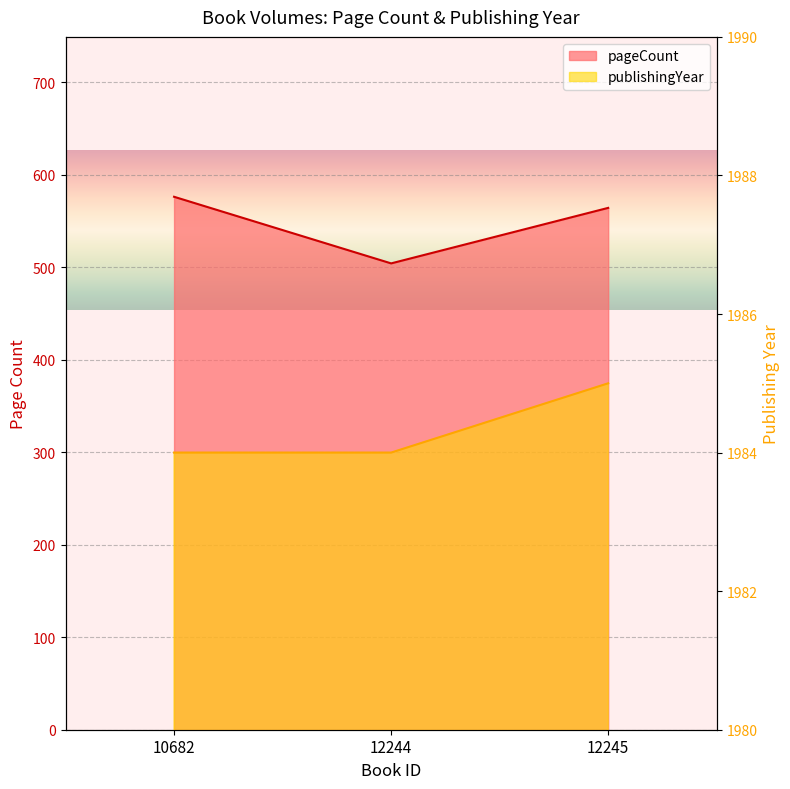

Between 12244 and 12245, which is larger?

12245